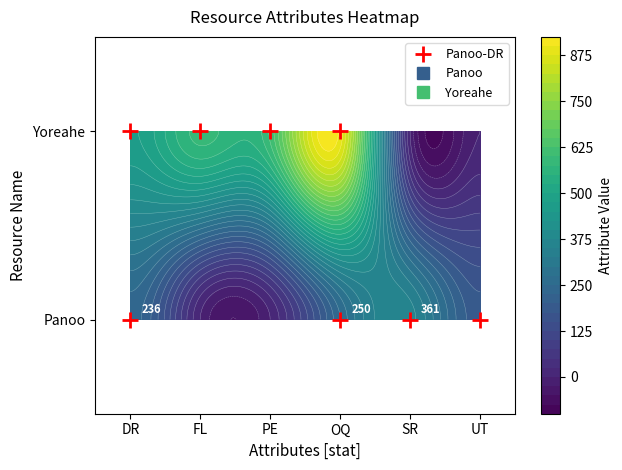

The Panoo series shows 0 at FL. True or false?

True